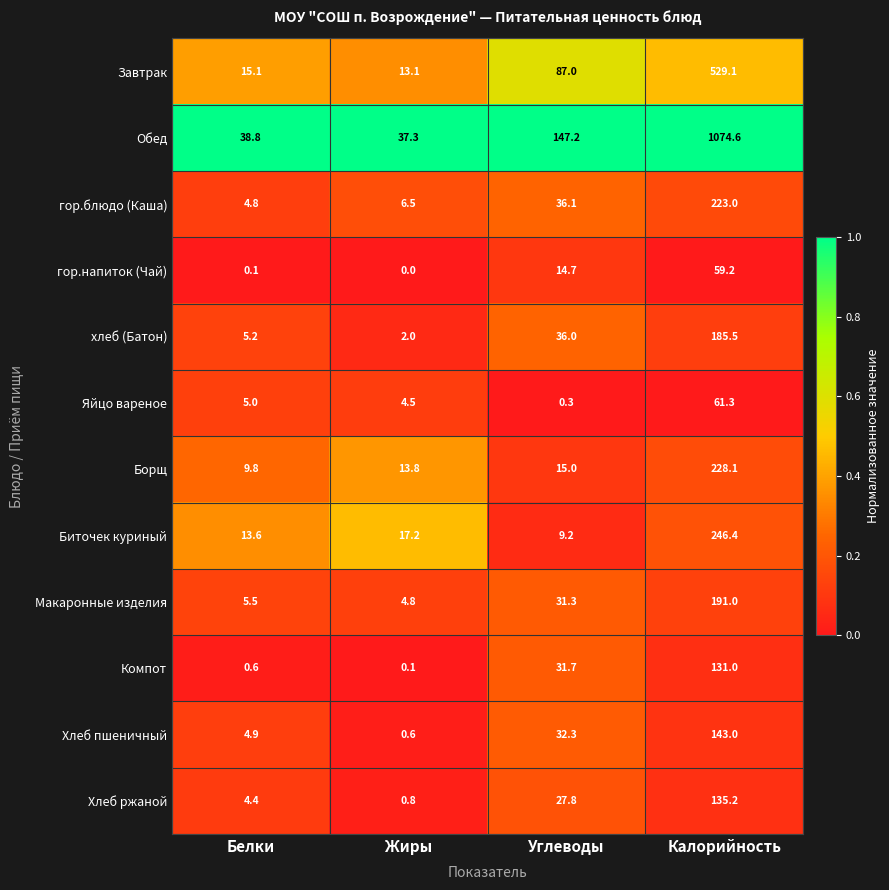

What is the difference between the гор.блюдо (Каша) values at Калорийность and Белки?

218.2